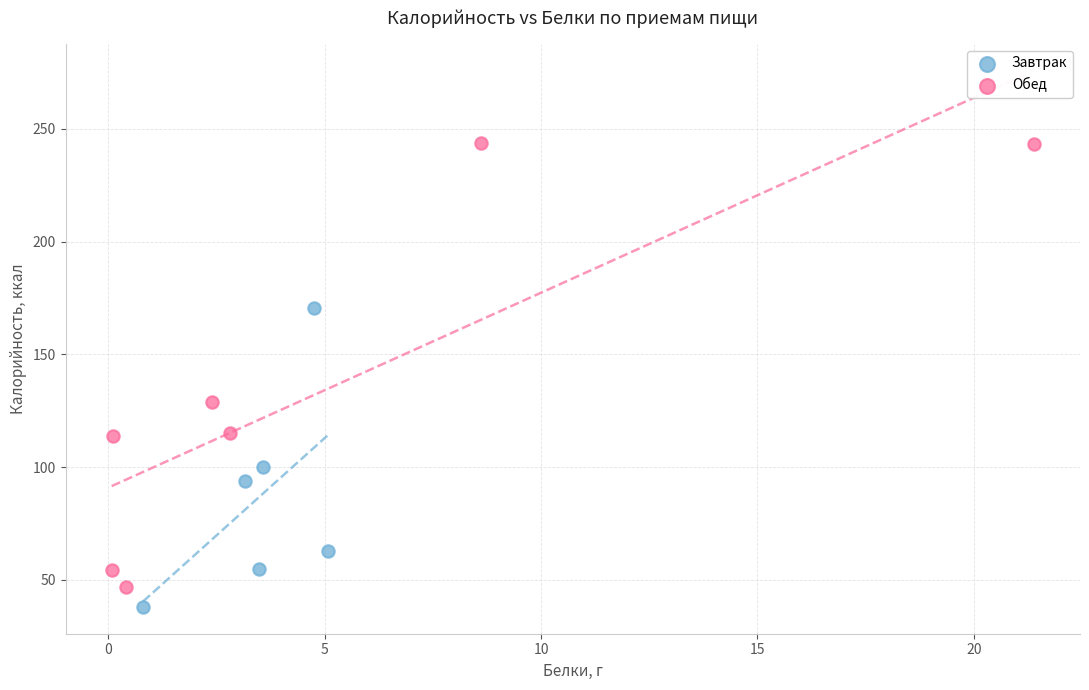

Which series has the widest spread of Y values?

Обед